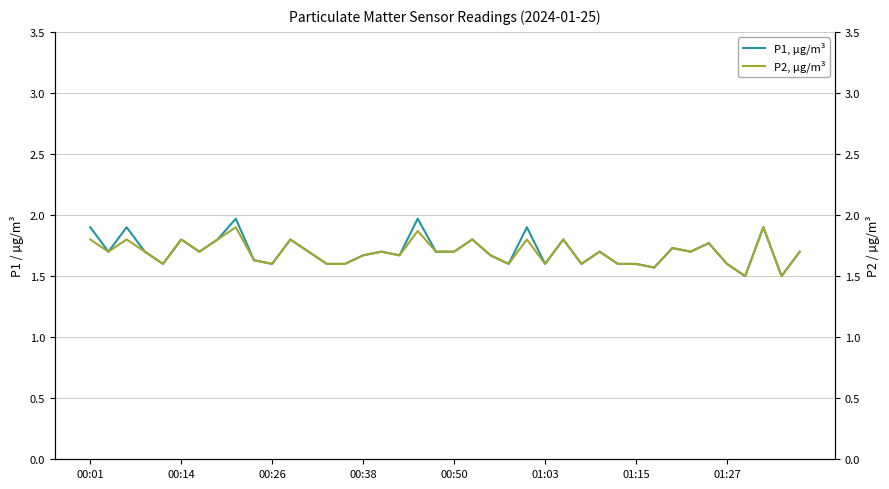

True or false: P1, µg/m³ and P2, µg/m³ cross at least once.

False